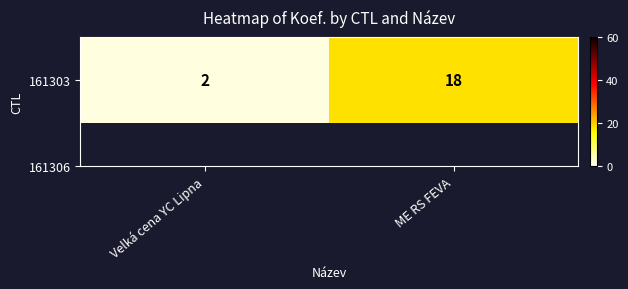

Is it true that the value at Velká cena YC Lipna is 1?

False